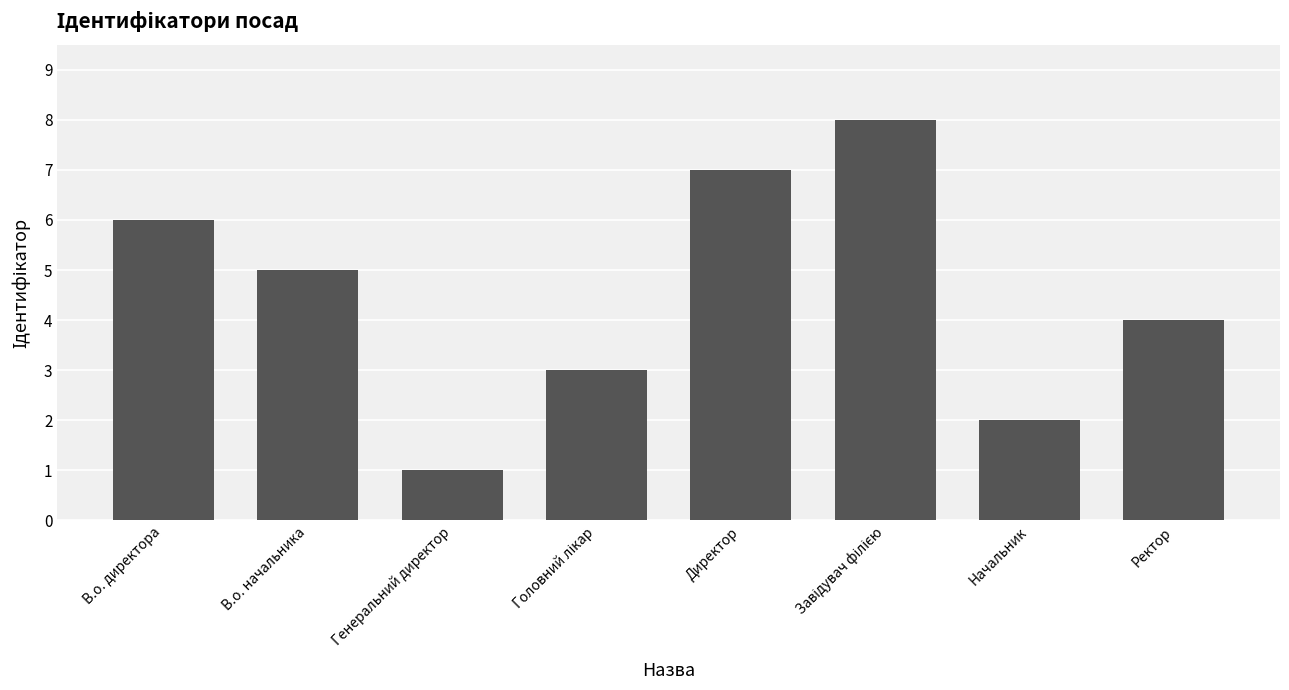

What is the approximate value at Ректор?

4